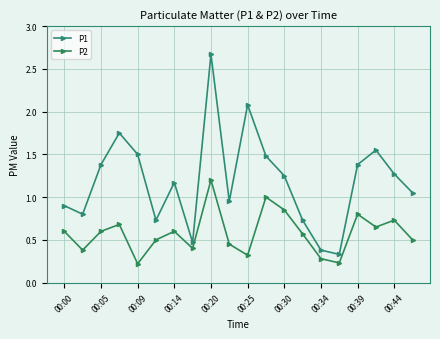

What is the highest value of the P2 series?

1.2